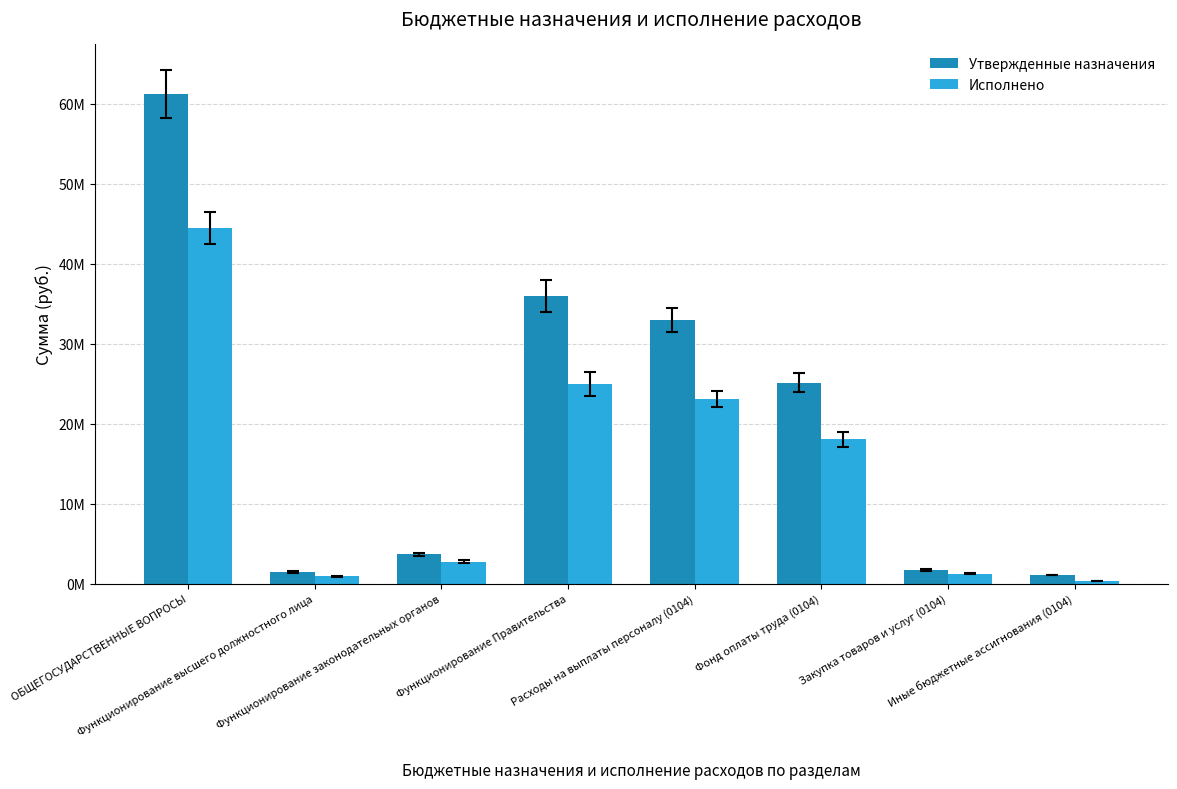

Where does the Исполнено series first go above 18031155?

ОБЩЕГОСУДАРСТВЕННЫЕ ВОПРОСЫ